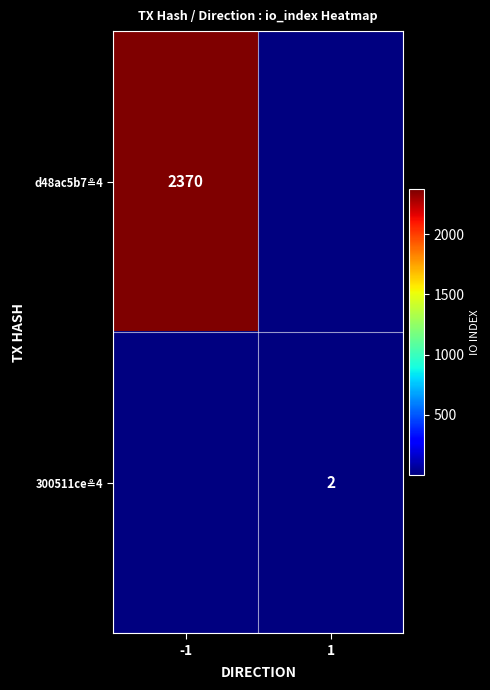

List the series in order of their peak value, lowest first.

d48ac5b7≗4, 300511ce≗4